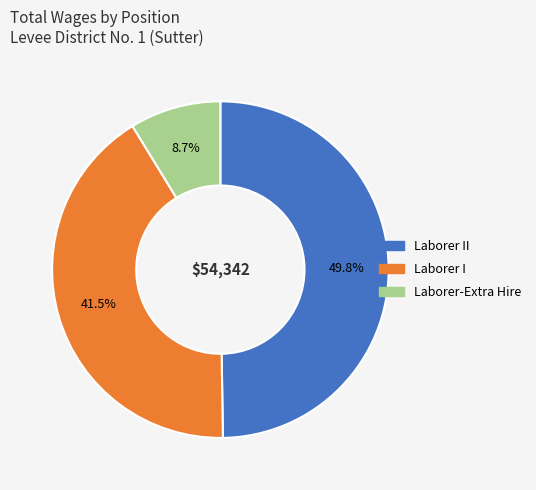

Which slice is the smallest?

Laborer-Extra Hire